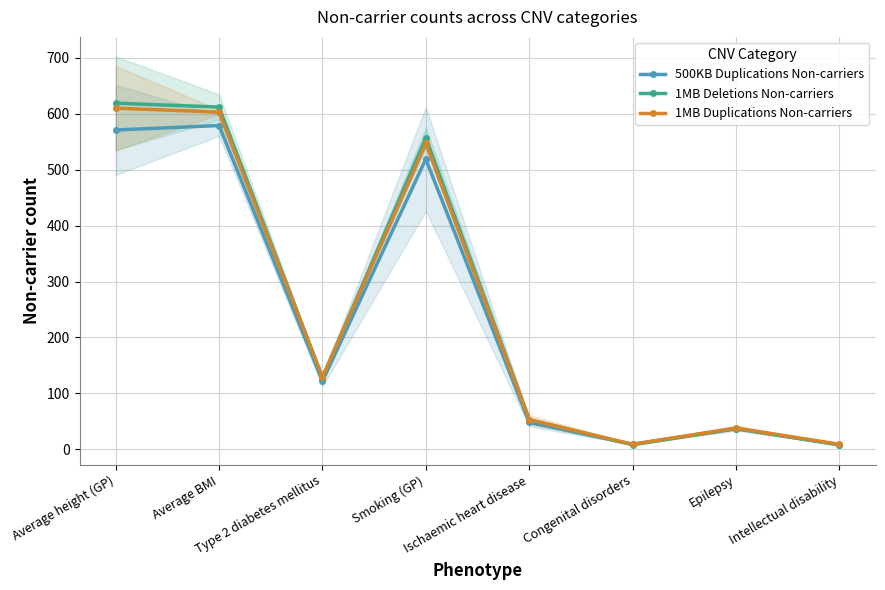

Reading left to right, what are all the values shown in this chart?

500KB Duplications Non-carriers: Average height (GP)=571	Average BMI=579	Type 2 diabetes mellitus=122	Smoking (GP)=519	Ischaemic heart disease=48	Congenital disorders=9	Epilepsy=37	Intellectual disability=8
1MB Deletions Non-carriers: Average height (GP)=619	Average BMI=612	Type 2 diabetes mellitus=128	Smoking (GP)=557	Ischaemic heart disease=53	Congenital disorders=8	Epilepsy=37	Intellectual disability=8
1MB Duplications Non-carriers: Average height (GP)=610	Average BMI=603	Type 2 diabetes mellitus=129	Smoking (GP)=547	Ischaemic heart disease=53	Congenital disorders=9	Epilepsy=38	Intellectual disability=9